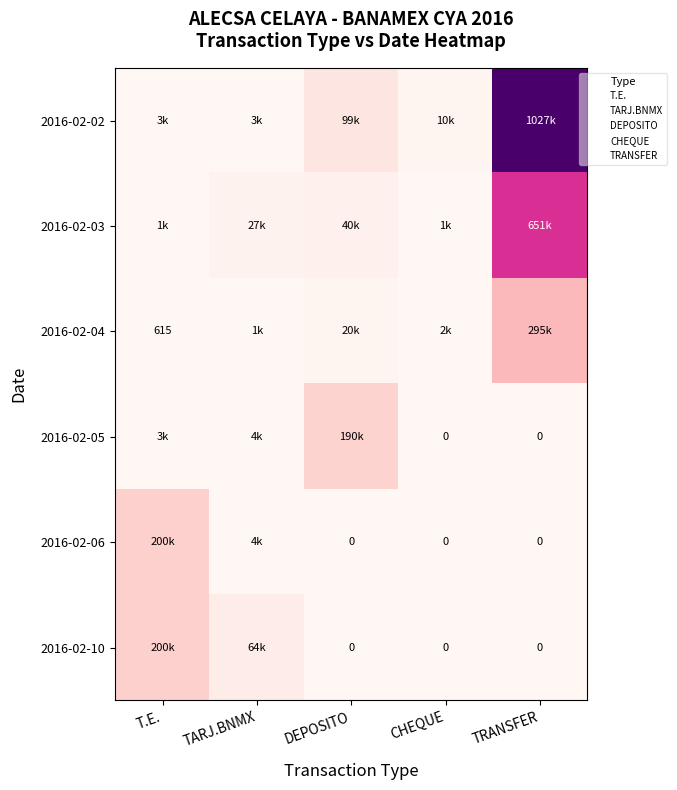

The value of 2016-02-10 at CHEQUE is 0.0. True or false?

True